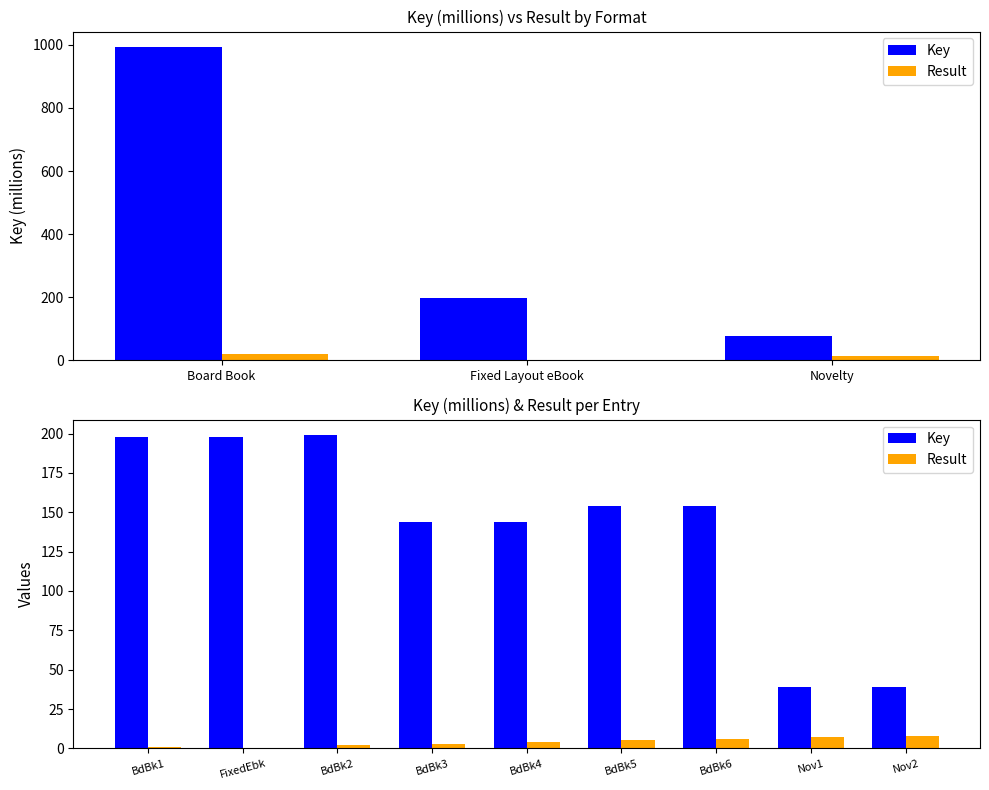

List the series in order of their peak value, highest first.

Key, Result